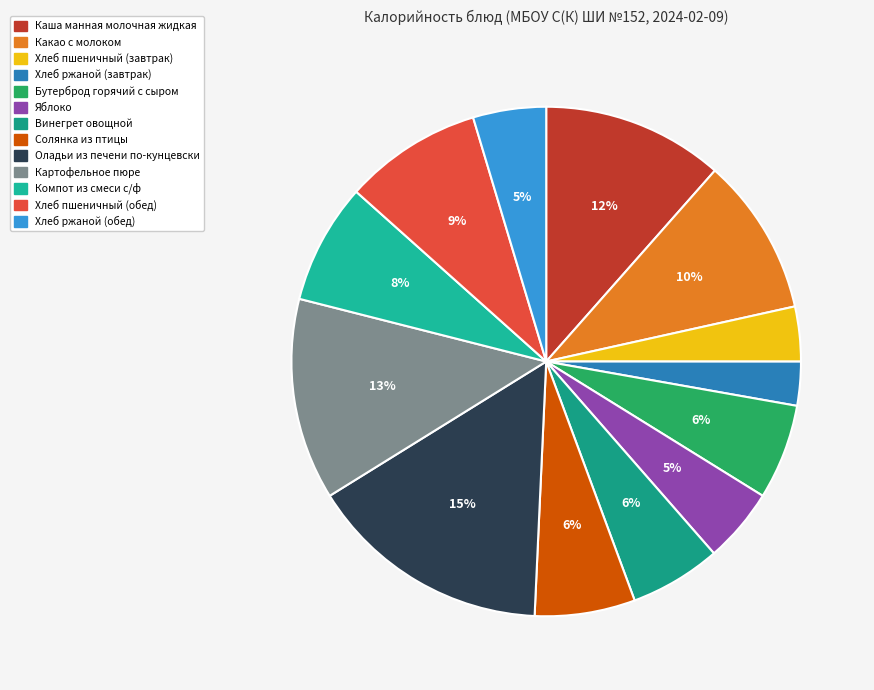

What is the total percentage of Хлеб пшеничный (завтрак) and Компот из смеси с/ф?

11.1%